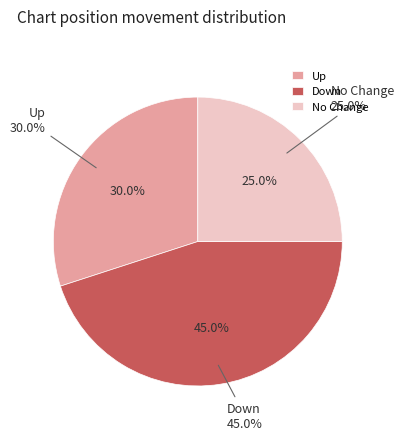

What is the largest slice in the pie chart?

down